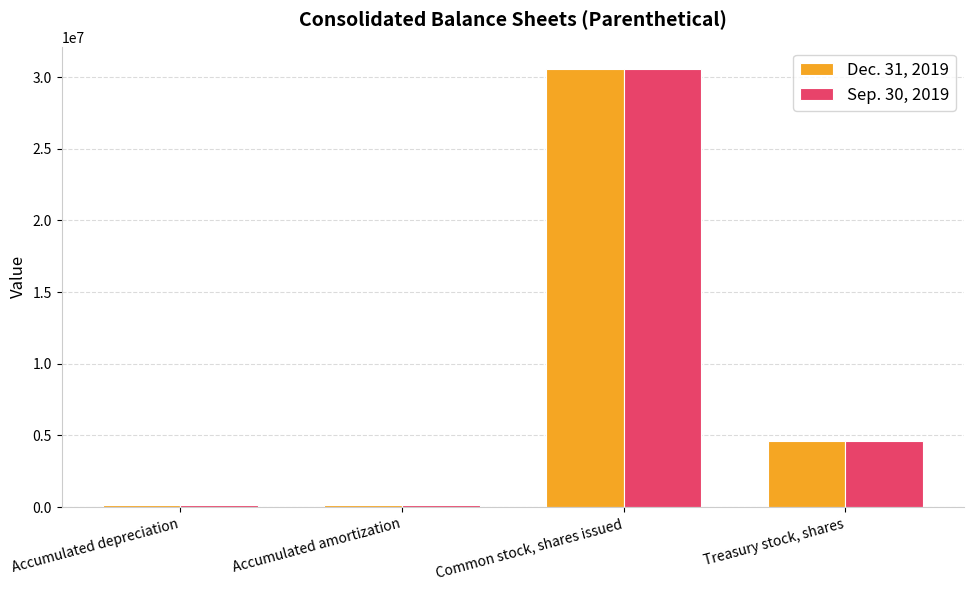

What is the difference between the maximum and minimum values in the Sep. 30, 2019 series?

30489693